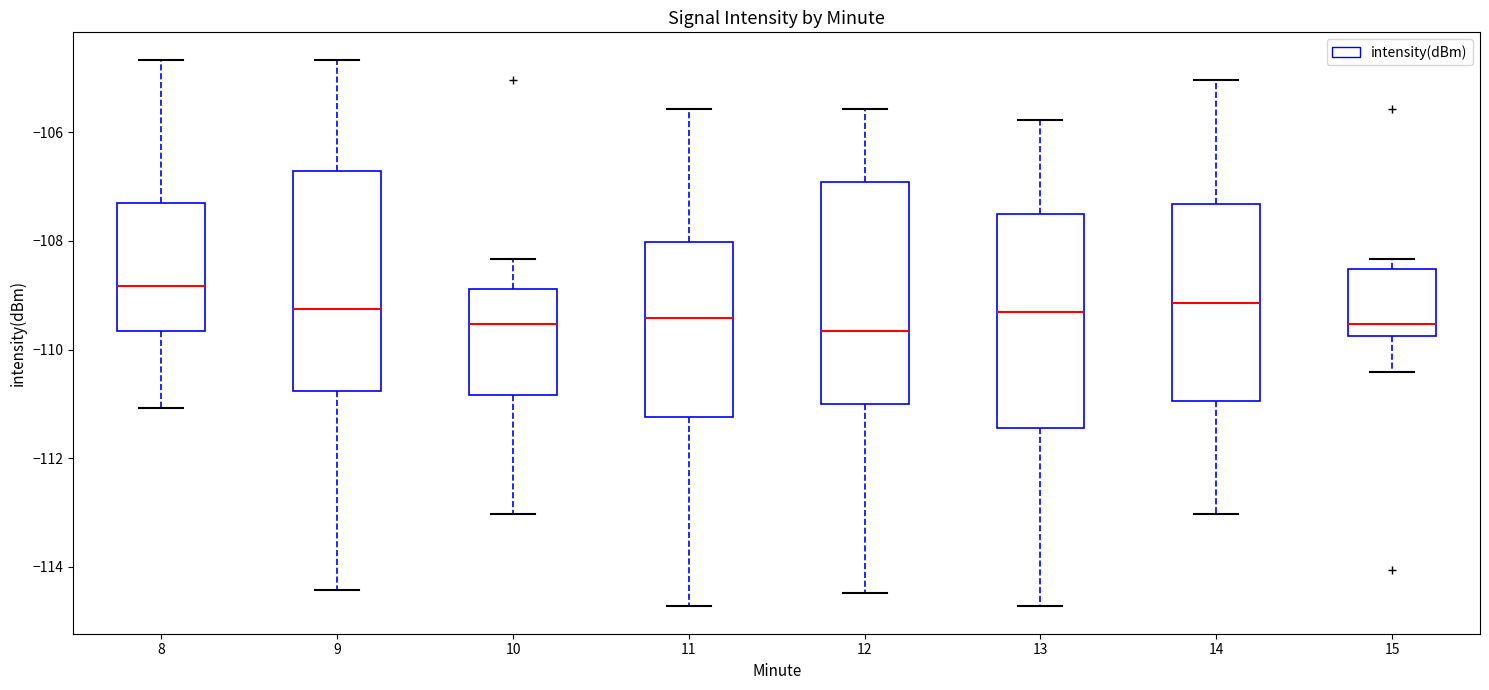

Reading left to right, read every box against the y-axis: the position of its median line, the range the box covers, and the ends of its whiskers. The values are not printed on the chart, so give them approximately, as read against the axis.

8: median -108.8, box -109.6 to -107.4, whiskers -111.0 to -104.6
9: median -109.2, box -110.8 to -106.8, whiskers -114.4 to -104.6
10: median -109.6, box -110.8 to -108.8, whiskers -113.0 to -108.4
11: median -109.4, box -111.2 to -108.0, whiskers -114.8 to -105.6
12: median -109.6, box -111.0 to -107.0, whiskers -114.4 to -105.6
13: median -109.4, box -111.4 to -107.6, whiskers -114.8 to -105.8
14: median -109.2, box -111.0 to -107.4, whiskers -113.0 to -105.0
15: median -109.6, box -109.8 to -108.6, whiskers -110.4 to -108.4